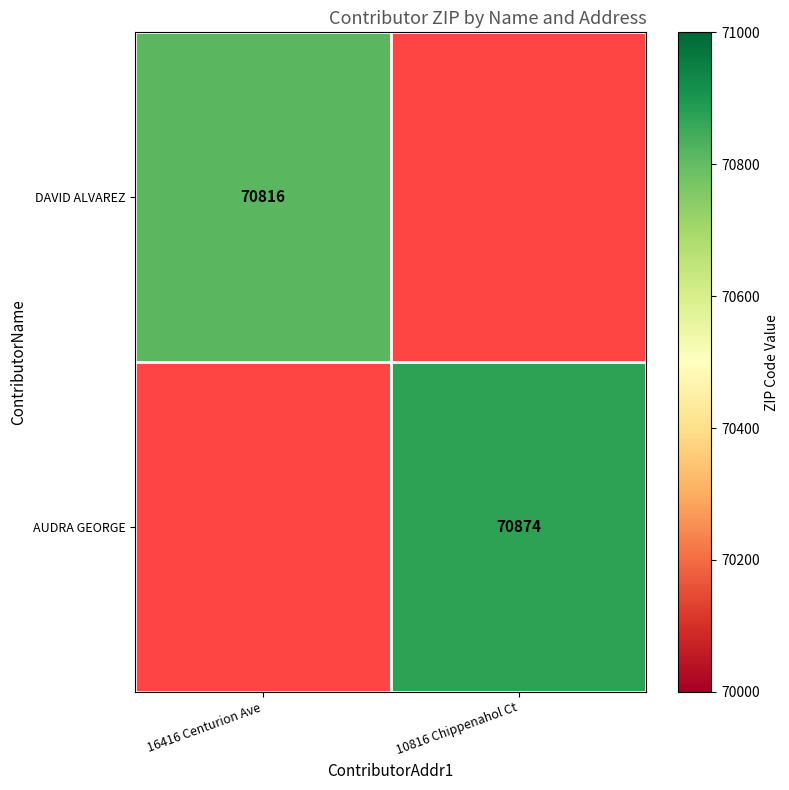

Is it true that AUDRA GEORGE equals 114245 at 10816 Chippenahol Ct?

False